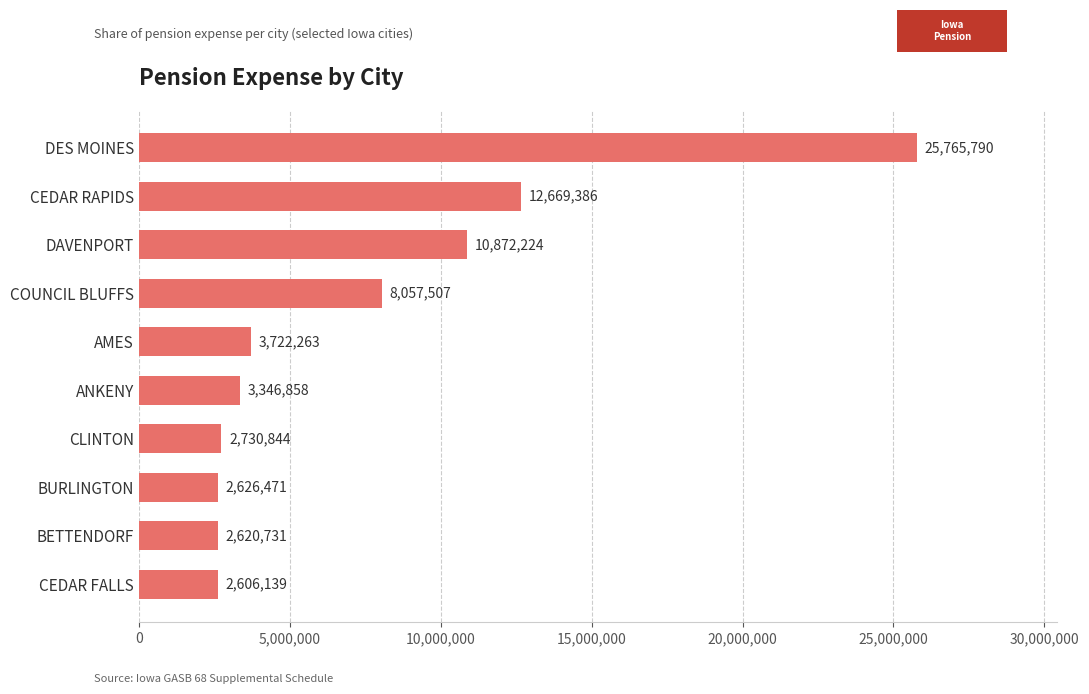

What is the average value?

7501821